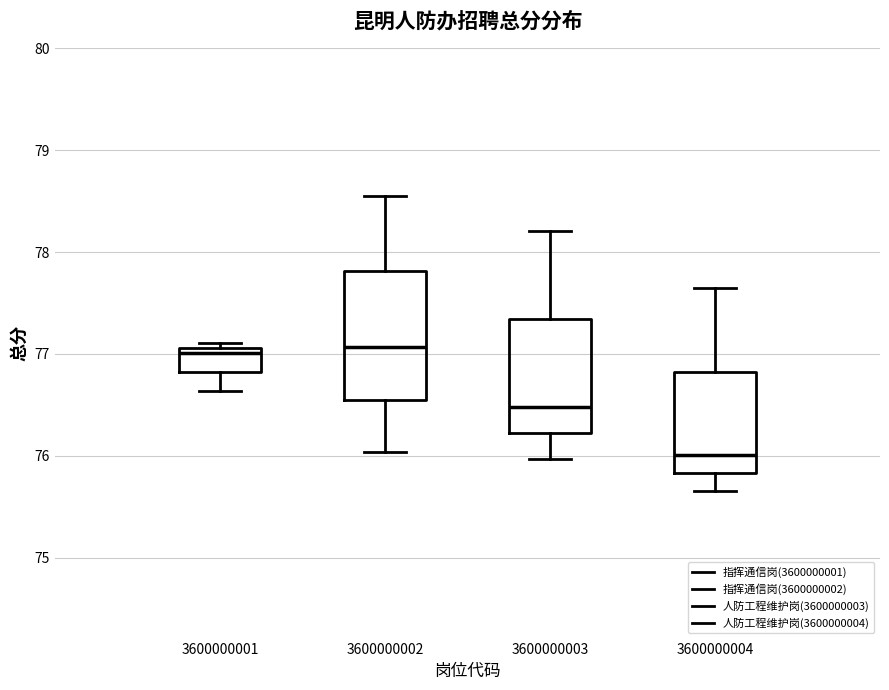

Comparing the boxes themselves (not the whiskers), which one is the tallest?

3600000002